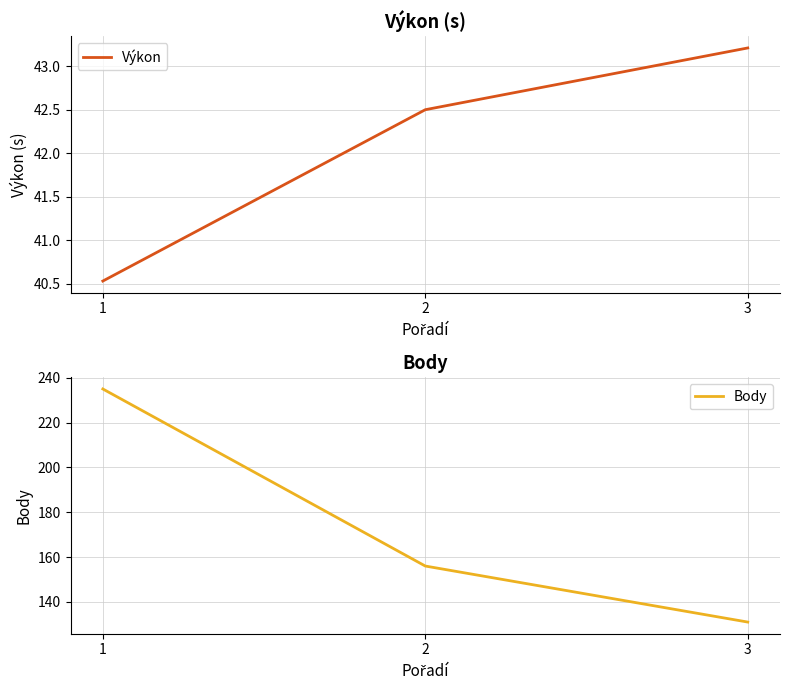

Where is Výkon nearest to the value 41?

1